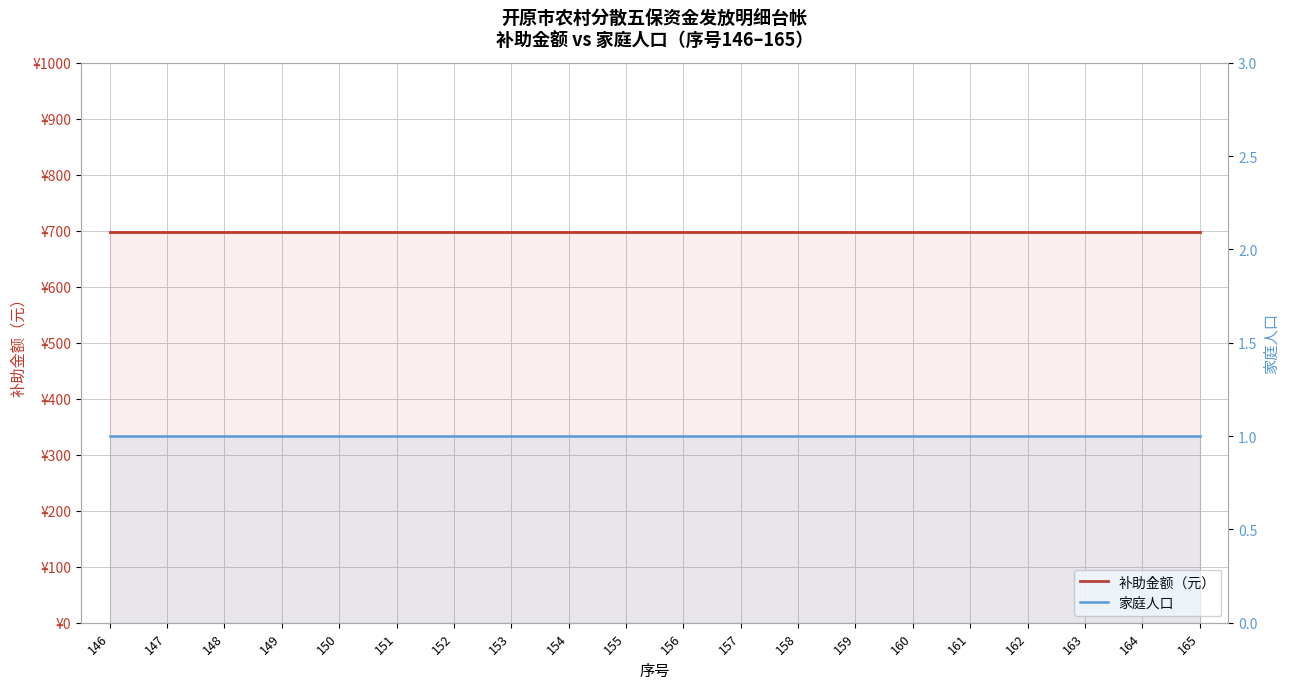

At how many categories does at least one series exceed 597?

20